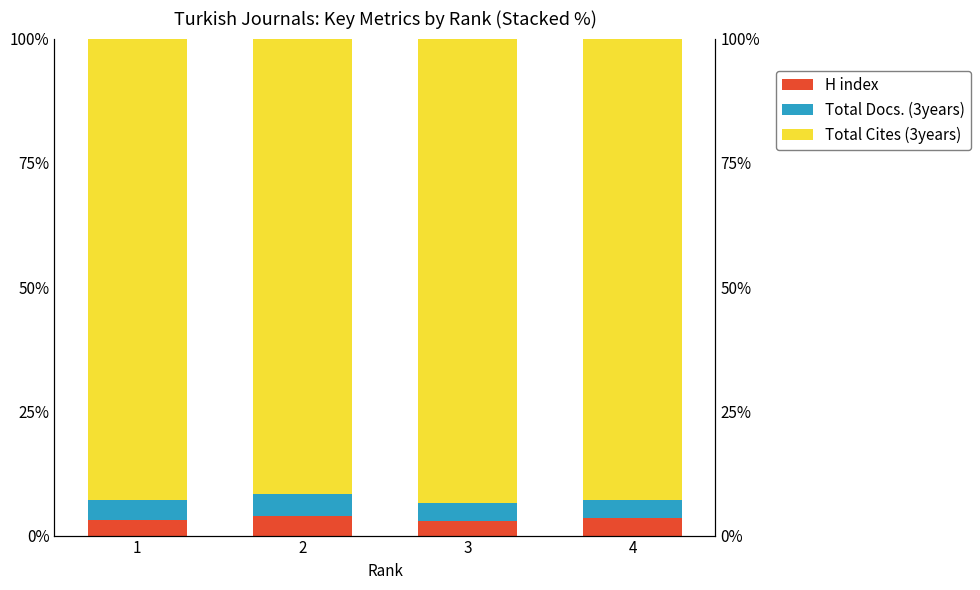

Rank the series by their maximum value, from highest to lowest.

Total Cites (3years), Total Docs. (3years), H index